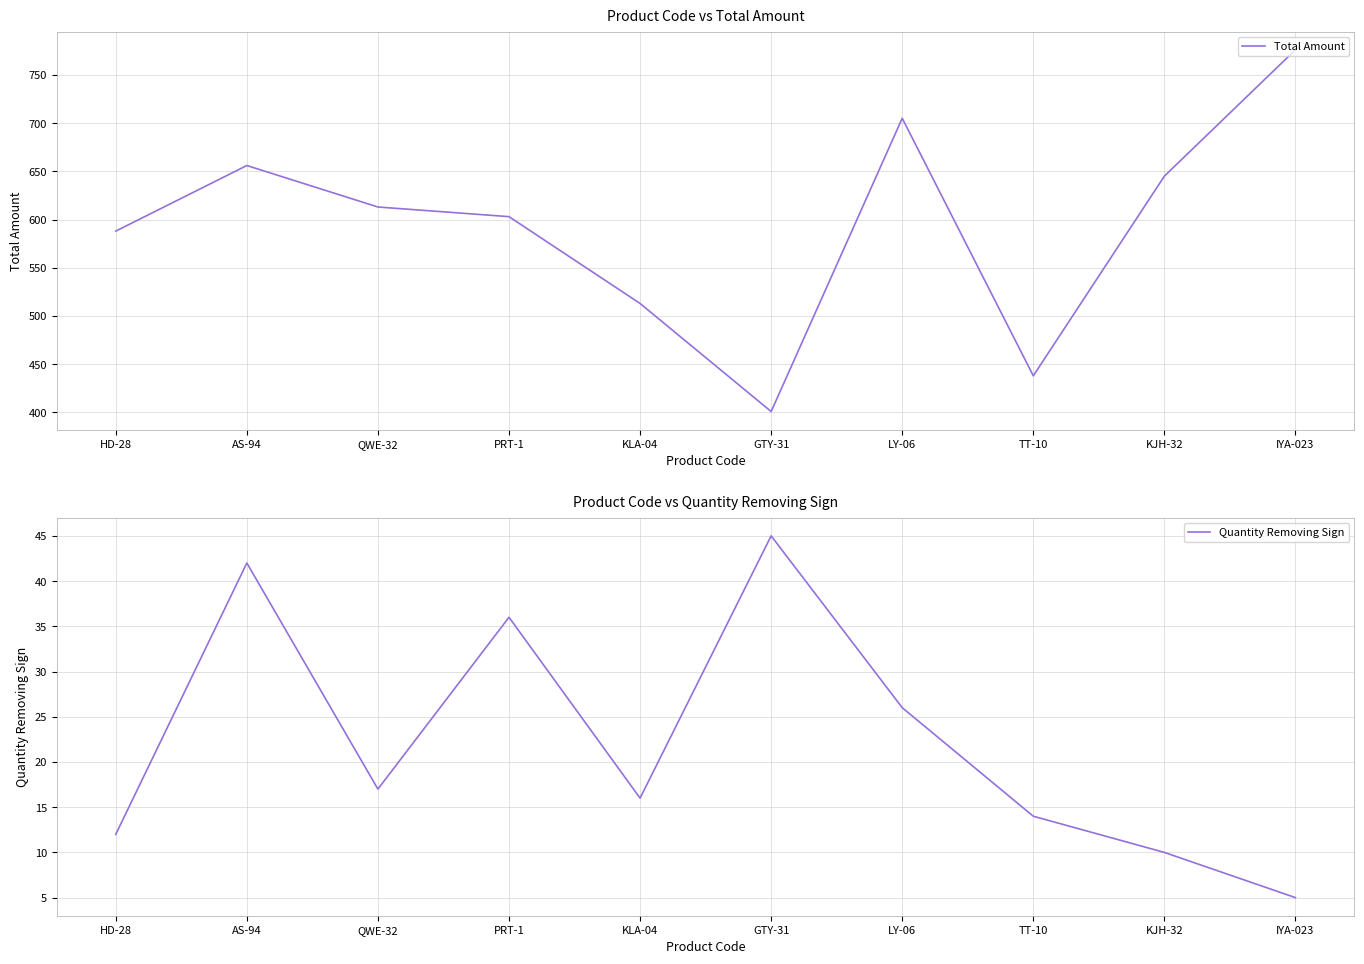

What is the difference between the highest and lowest values at QWE-32?

596